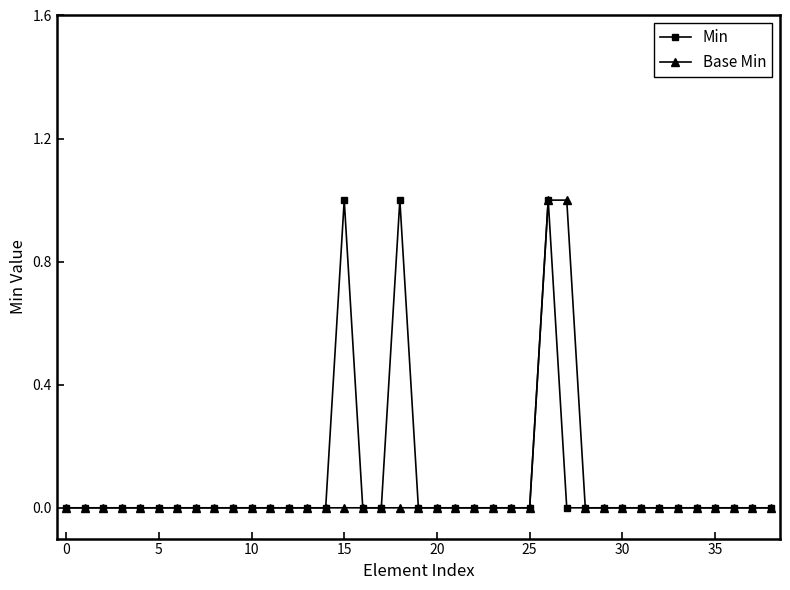

True or false: Base Min has more than 0 interior local peaks.

False